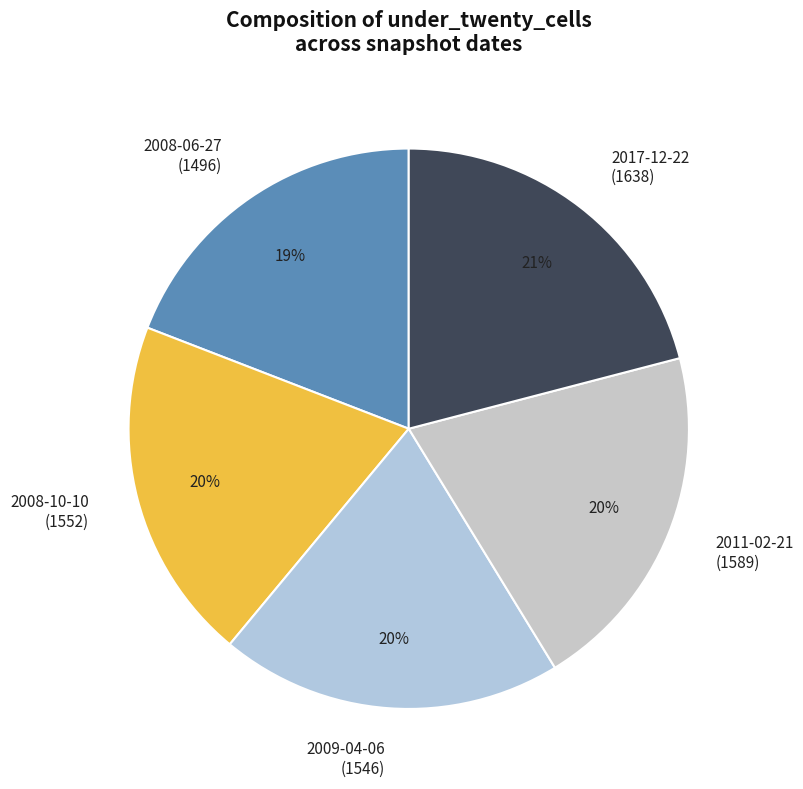

The 2009-04-06 (1546) slice represents 20% of the pie. True or false?

True